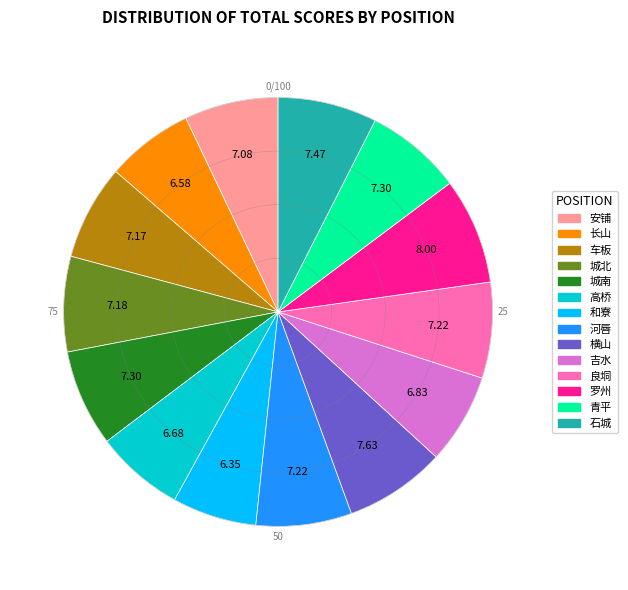

Combined, do 城南 and 罗州 account for over 50%?

No